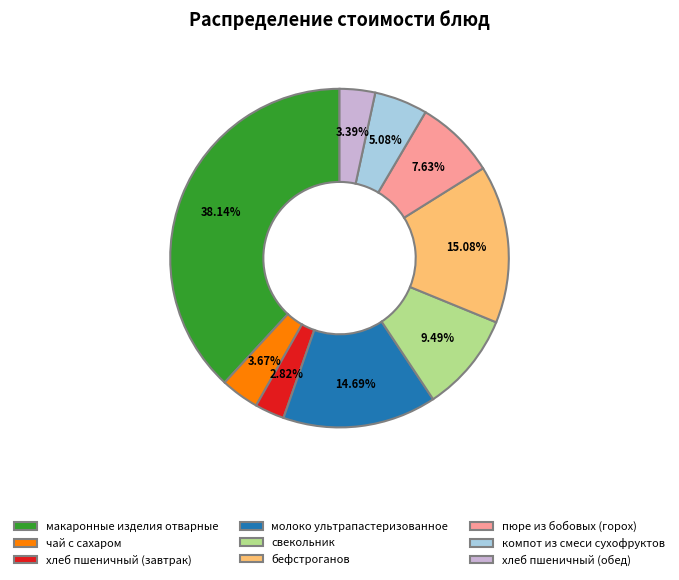

Is it true that макаронные изделия отварные is 32% of the pie?

False